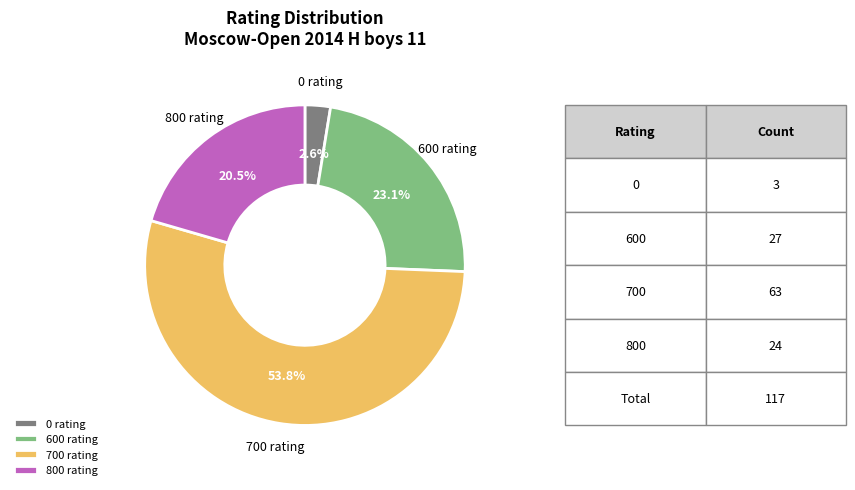

Which has a higher value, 0 rating or 600 rating?

600 rating